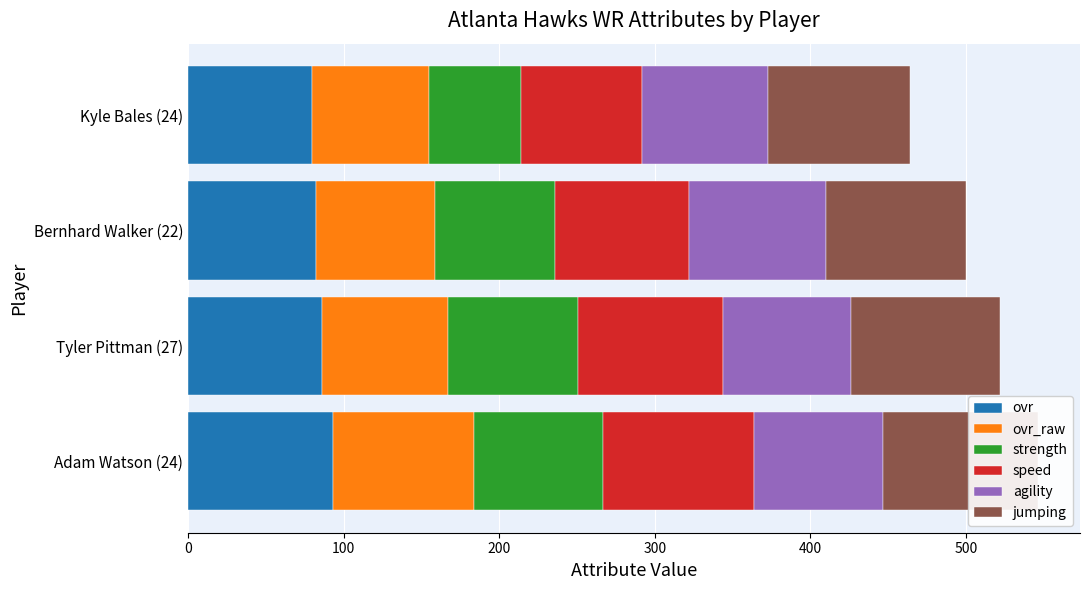

How many values in the ovr_raw series are below 81?

2